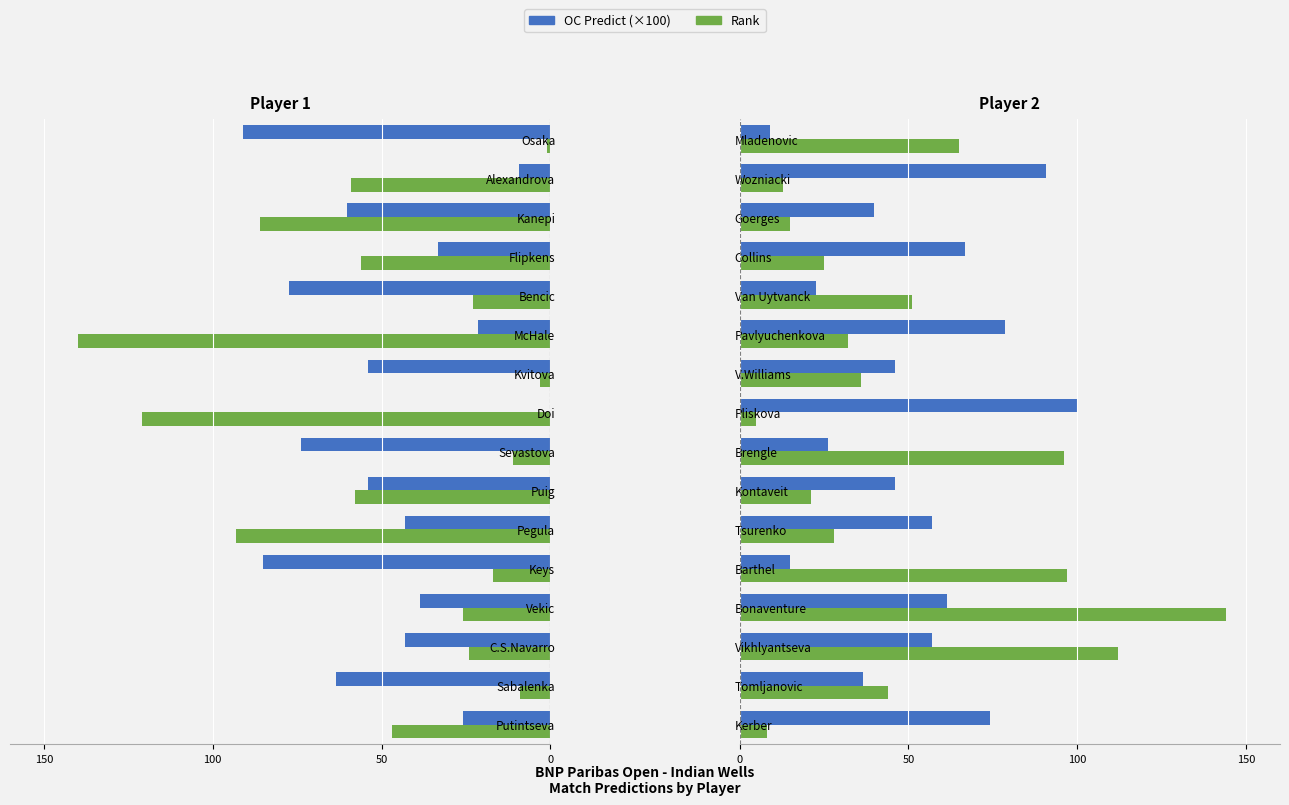

List the series in order of their peak value, highest first.

Rank, OC Predict